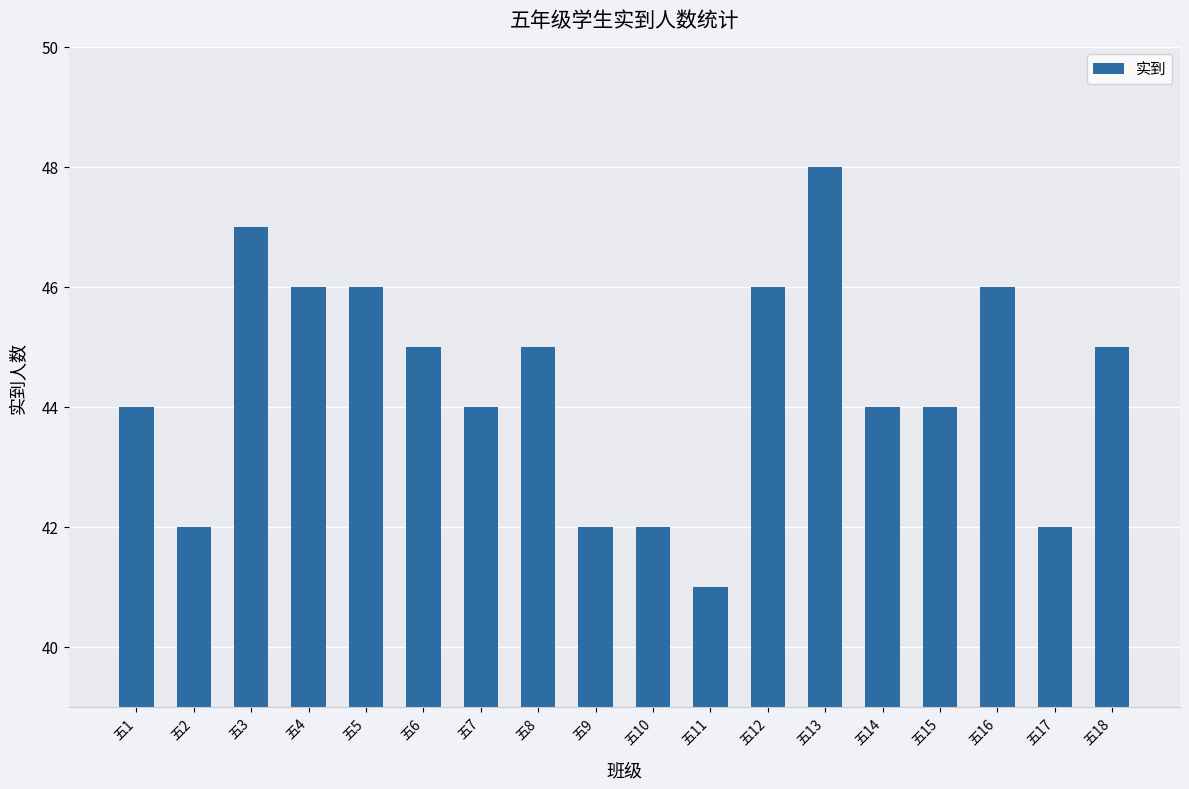

How many bars are there in total?

18